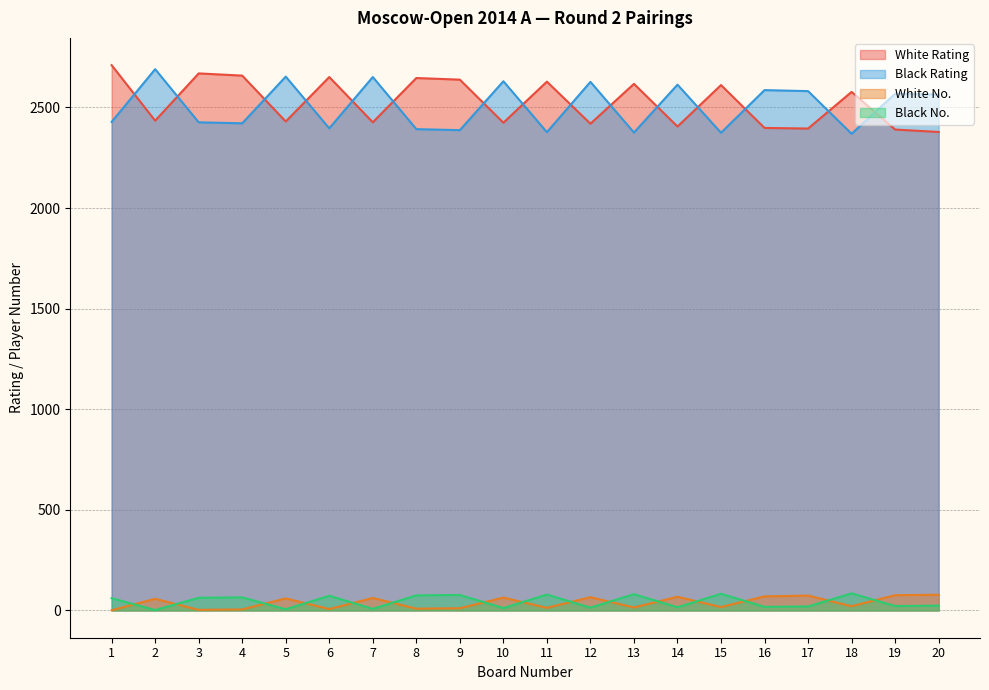

What is the average value of the Black No. series?

44